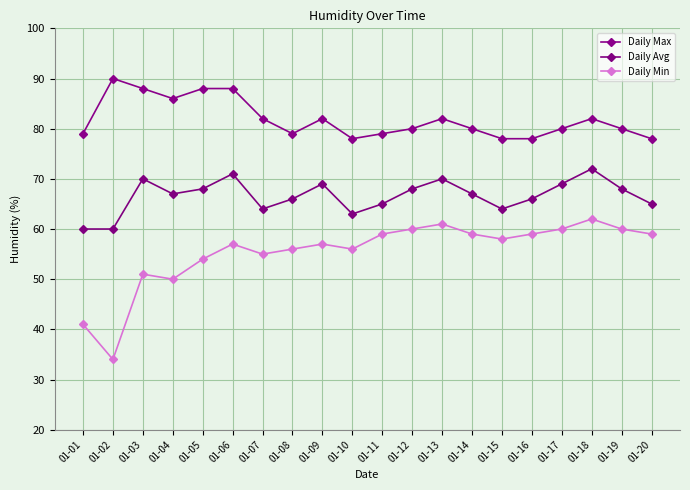

At which category does Daily Max reach its first local peak?

01-02